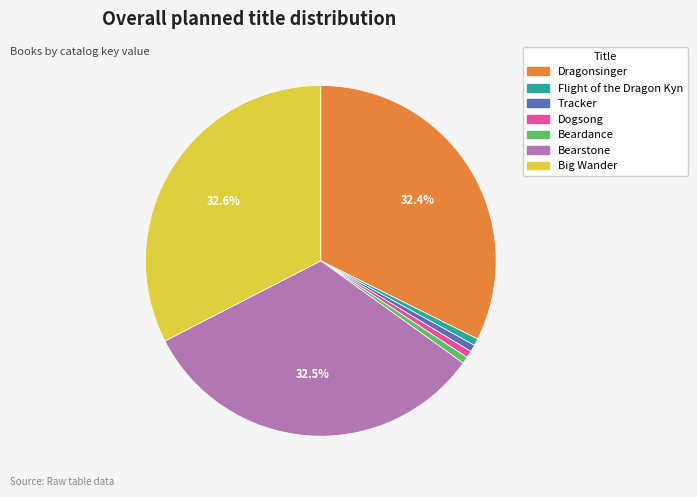

To the nearest percent, what is the average slice percentage?

14%